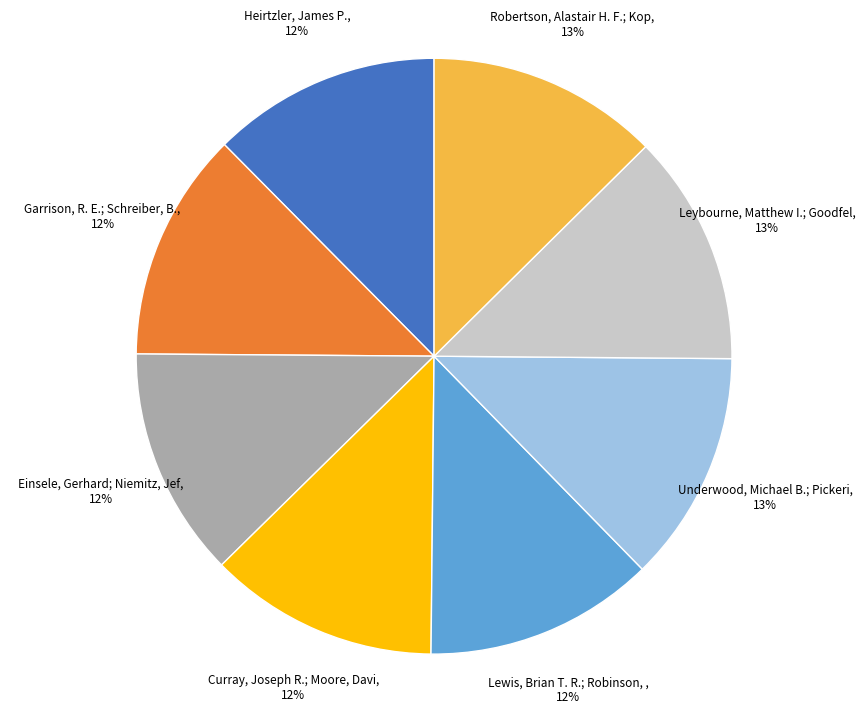

How many segments does this pie chart have?

8